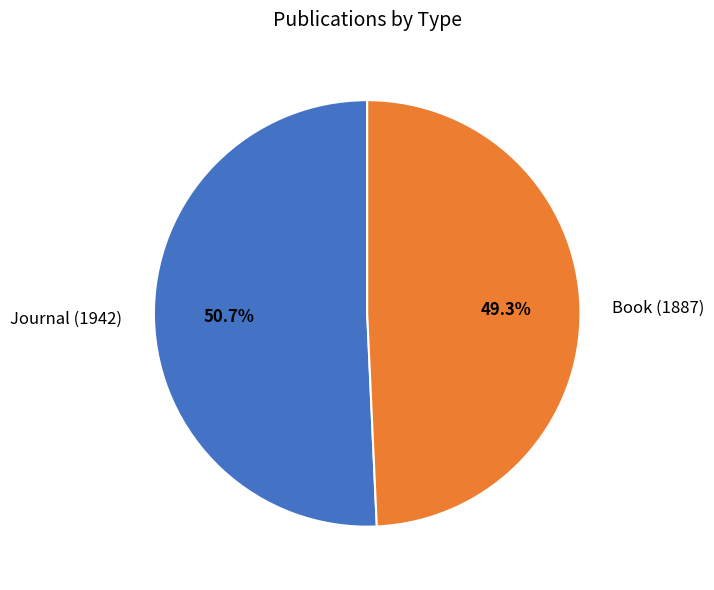

True or false: Book (1887) accounts for 37% of the total.

False